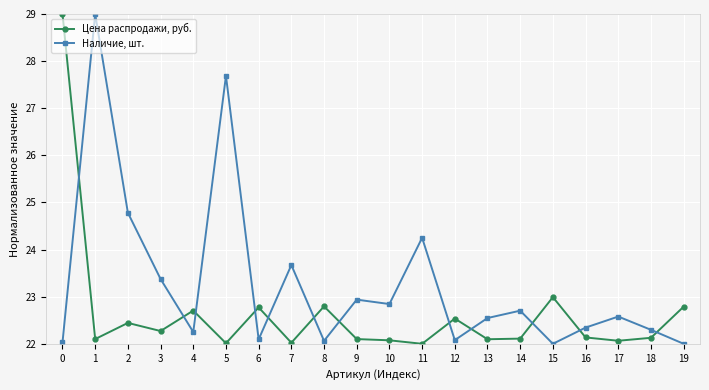

Between 1 and 13, which series saw the biggest shift?

Наличие, шт.